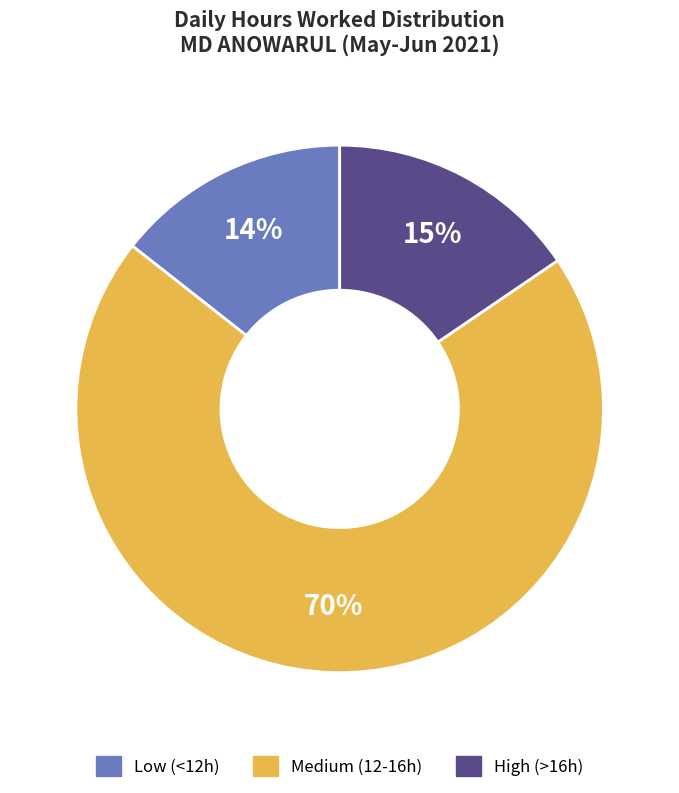

Is it true that Medium (12-16h) is 70% of the pie?

True